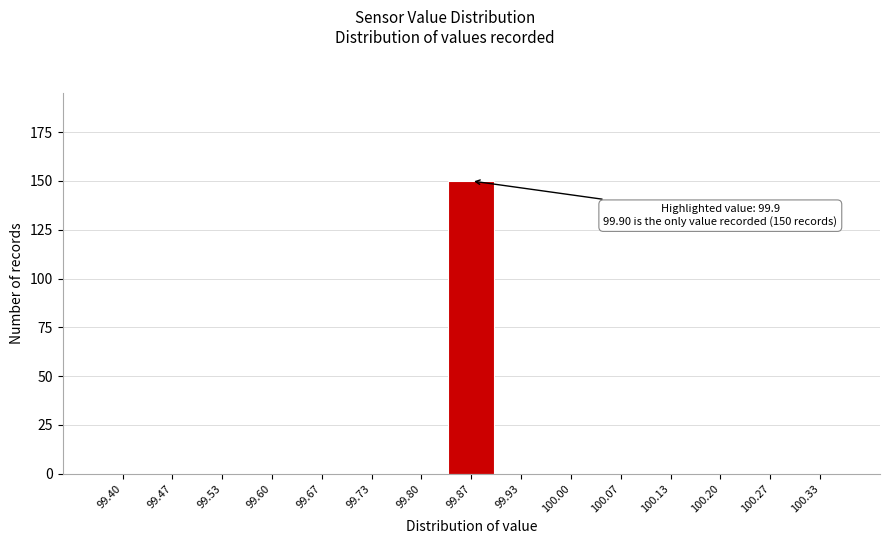

Reading right to left, list all the values displayed in this chart.

100.33=0	100.27=0	100.20=0	100.13=0	100.07=0	100.00=0	99.93=0	99.87=150	99.80=0	99.73=0	99.67=0	99.60=0	99.53=0	99.47=0	99.40=0